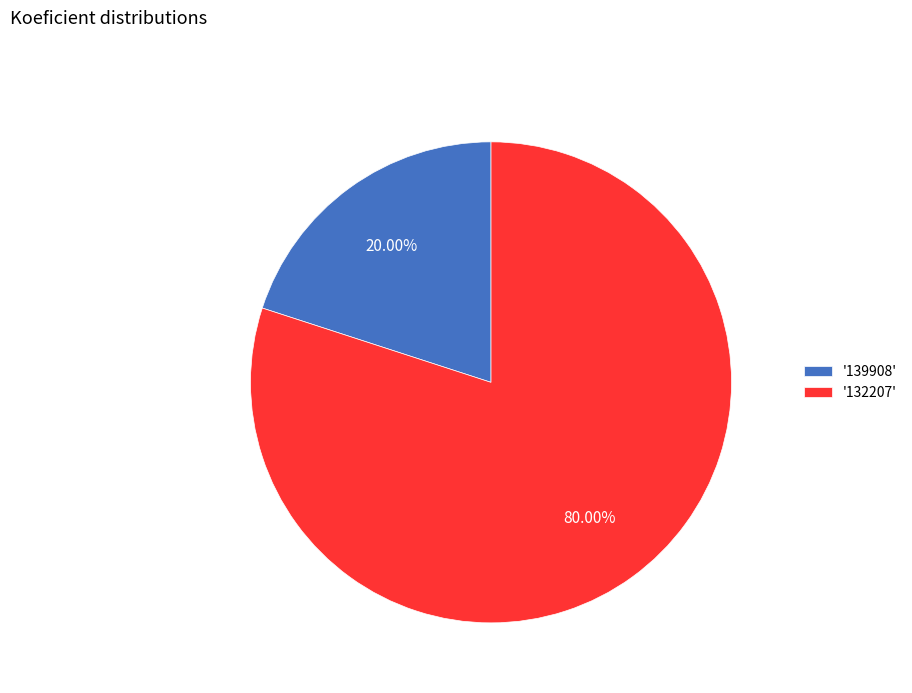

Combined, do '132207' and '139908' account for over 50%?

Yes